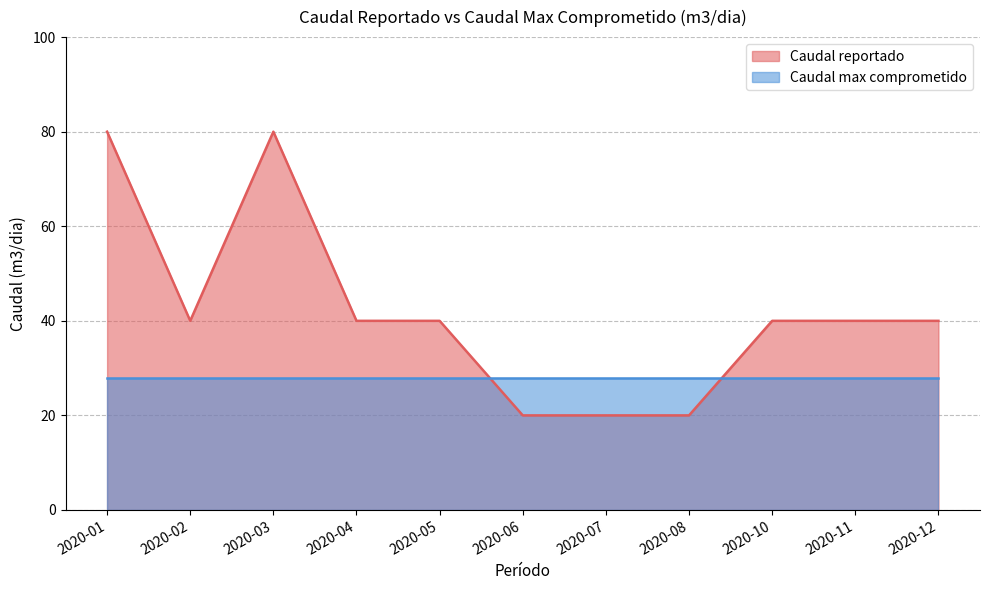

Count the number of categories in the chart.

11